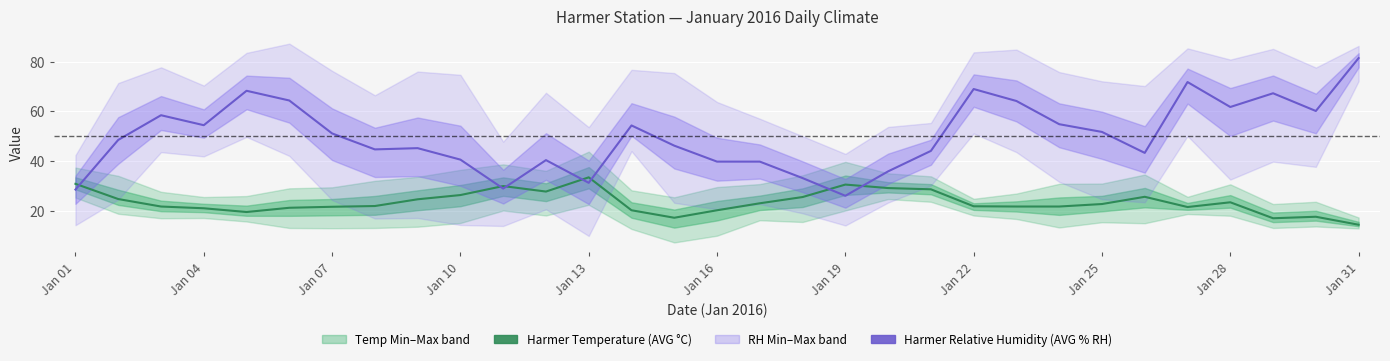

Is the value of Harmer Temperature (AVG °C) at 20 greater than the value of Harmer Relative Humidity (AVG % RH) at 20?

No